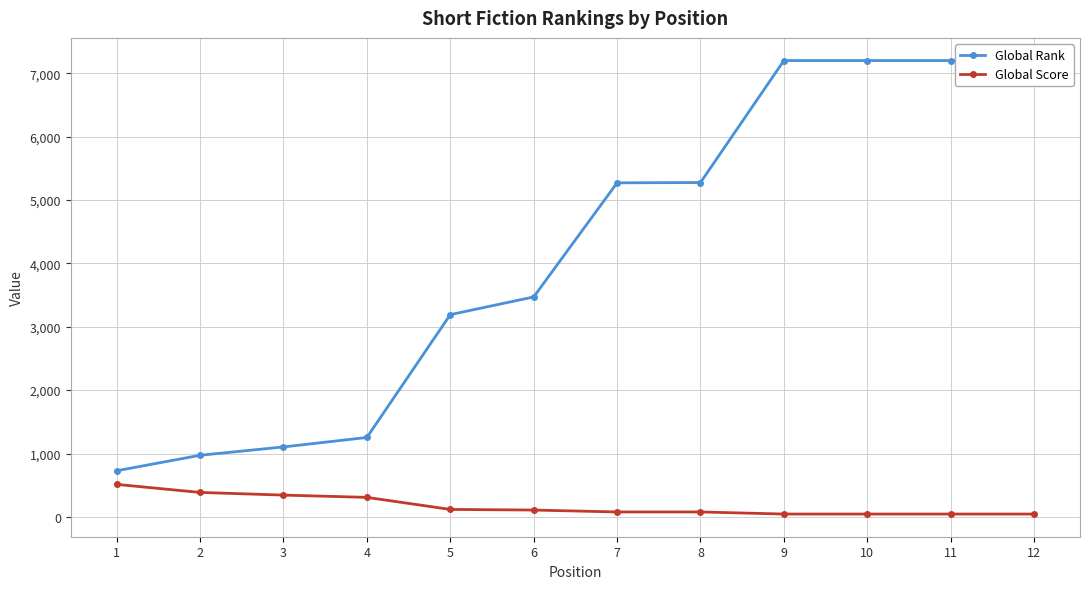

Count the number of categories in the chart.

12